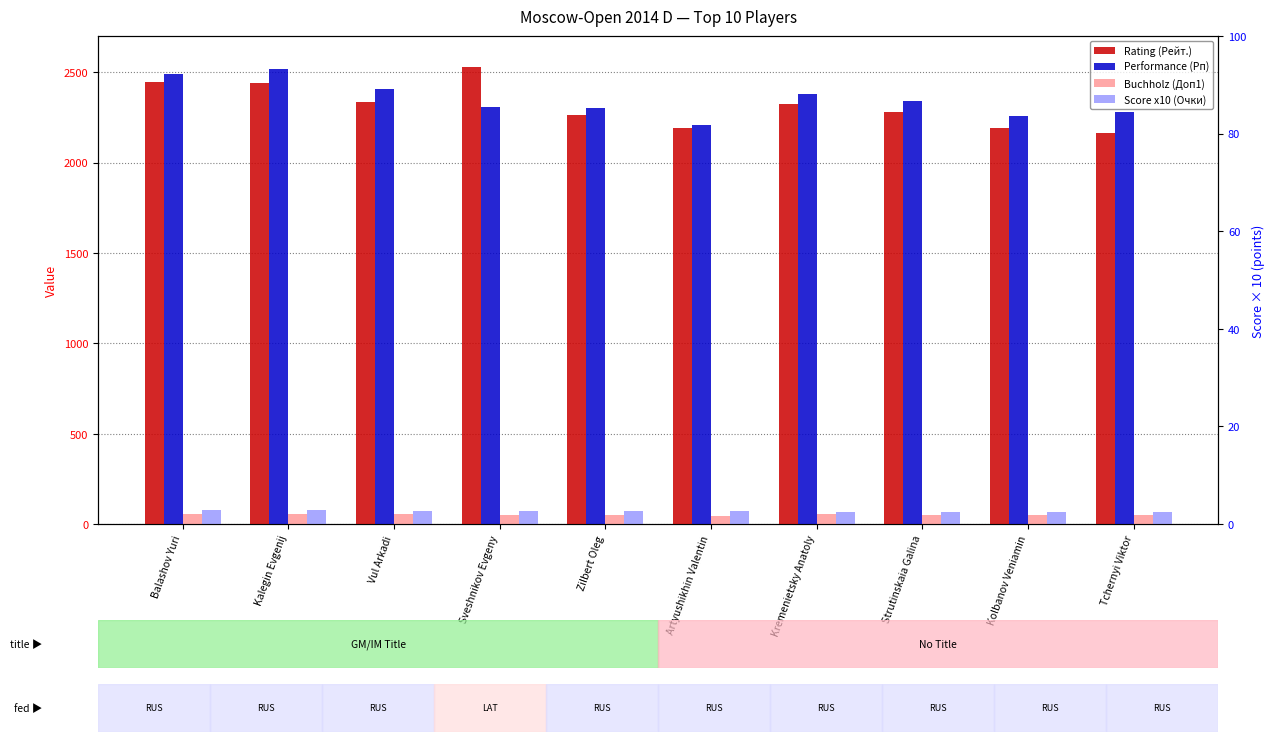

The value of Rating (Рейт.) at Kremenietsky Anatoly is 1414.6. True or false?

False